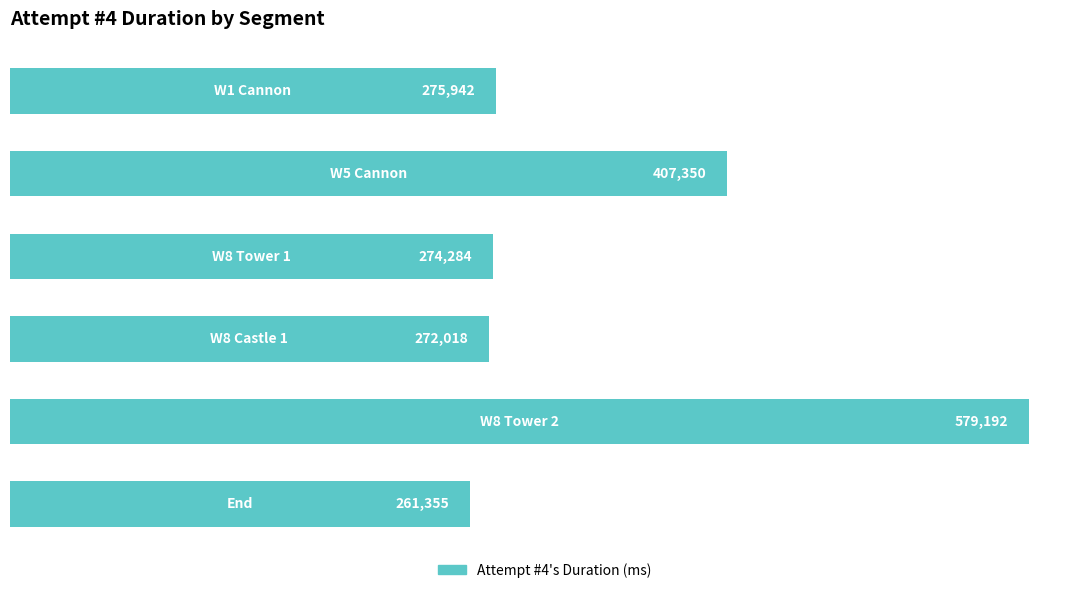

What is the greatest value displayed?

579192